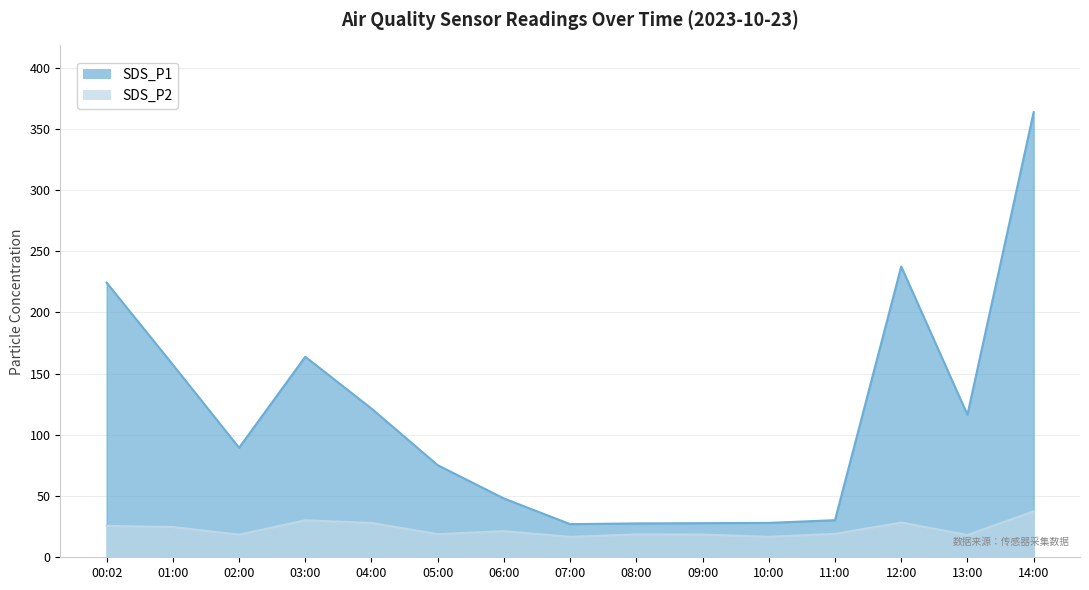

Which series has the widest spread of values?

SDS_P1